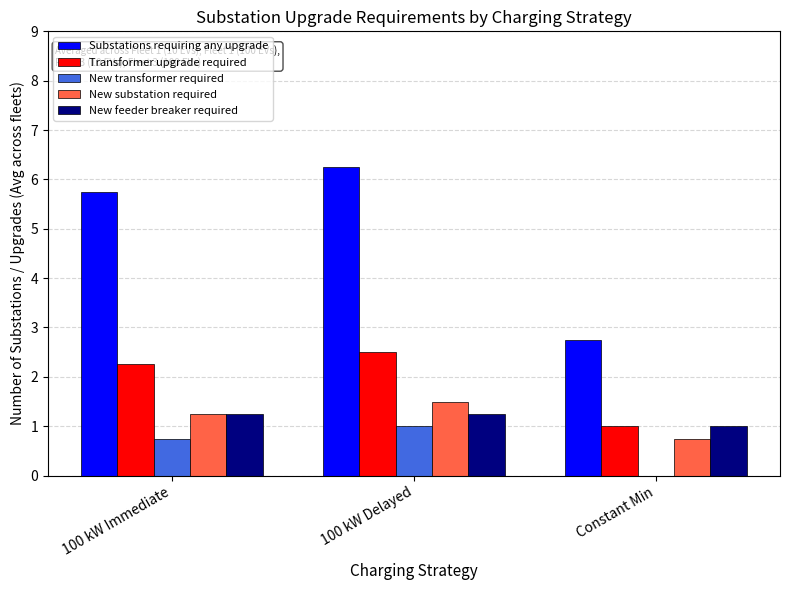

What is the sum of all New transformer required values?

1.8